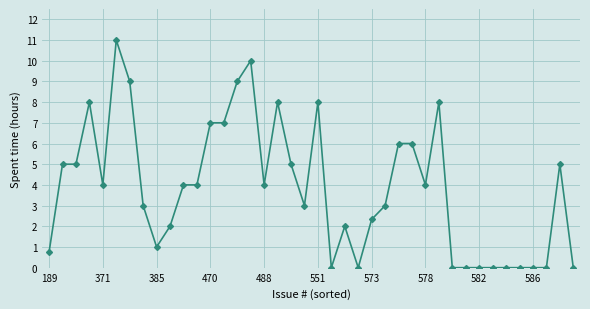

How many lines are shown in the chart?

1